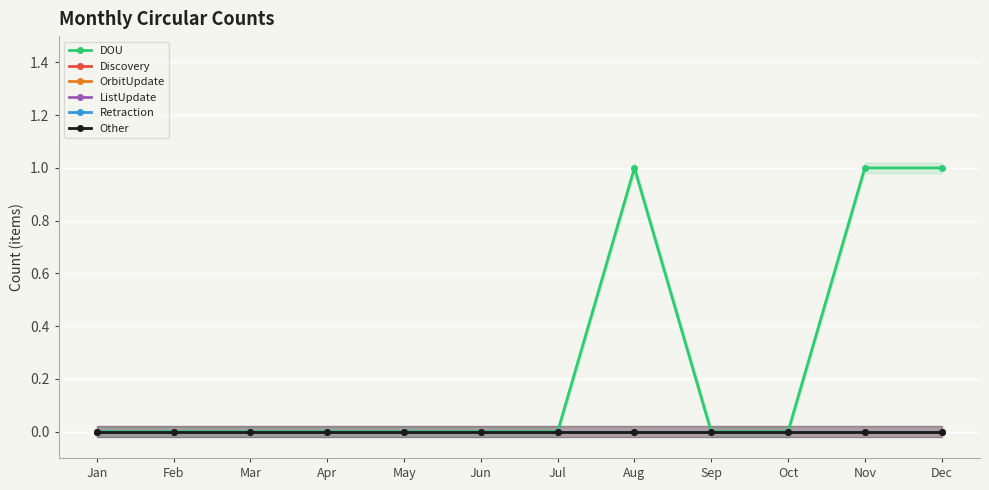

True or false: DOU and OrbitUpdate cross at least once.

False